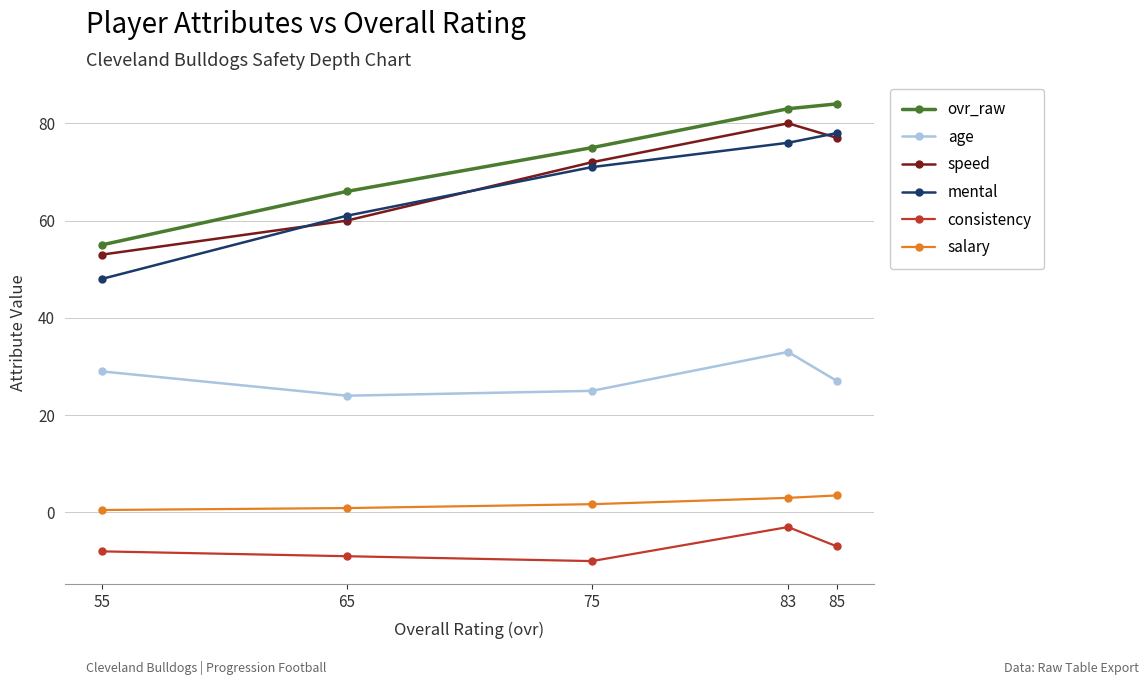

True or false: speed has a value of 80.0 at 83.

True